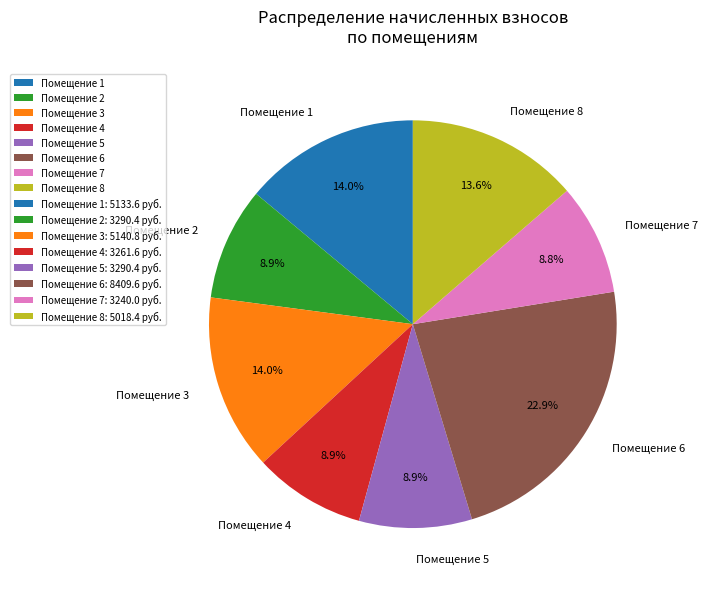

Between Помещение 2 and Помещение 6, which is larger?

Помещение 6